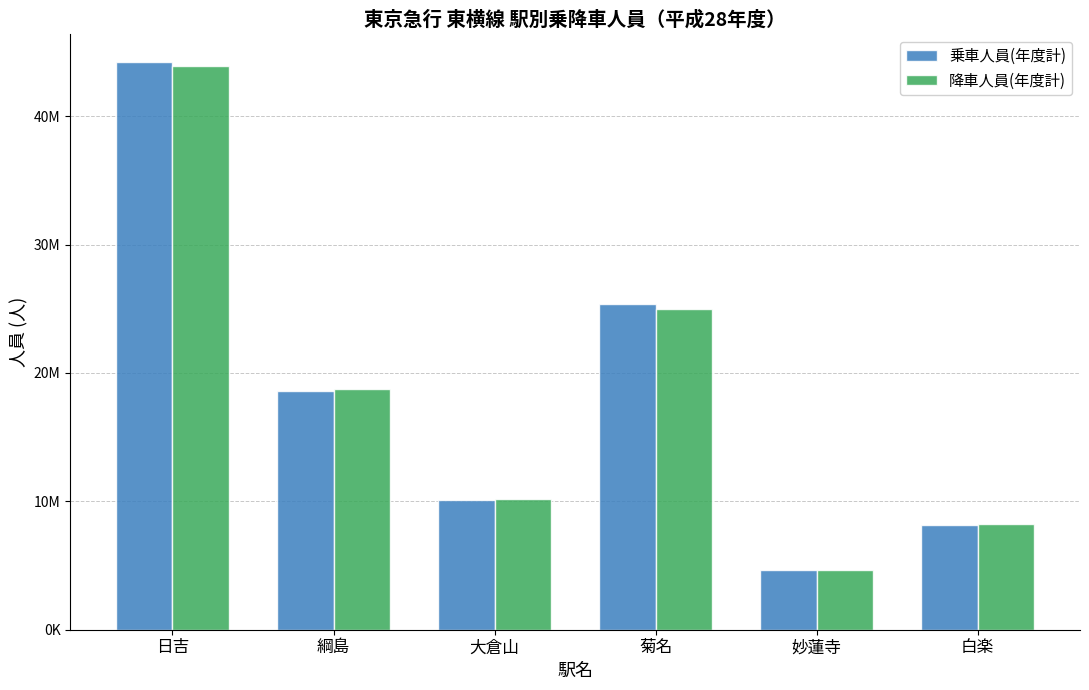

List the series in order of their overall mean, highest first.

乗車人員(年度計), 降車人員(年度計)